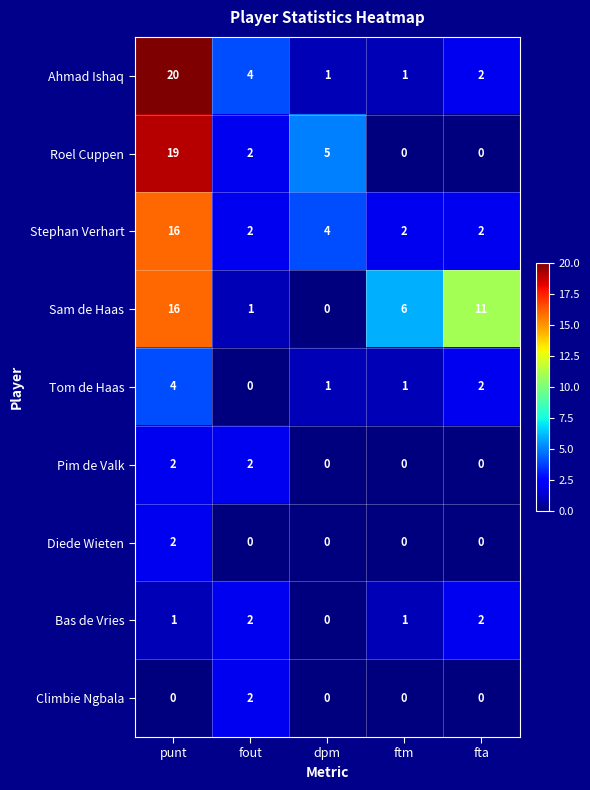

At which label does Tom de Haas first exceed 1?

punt